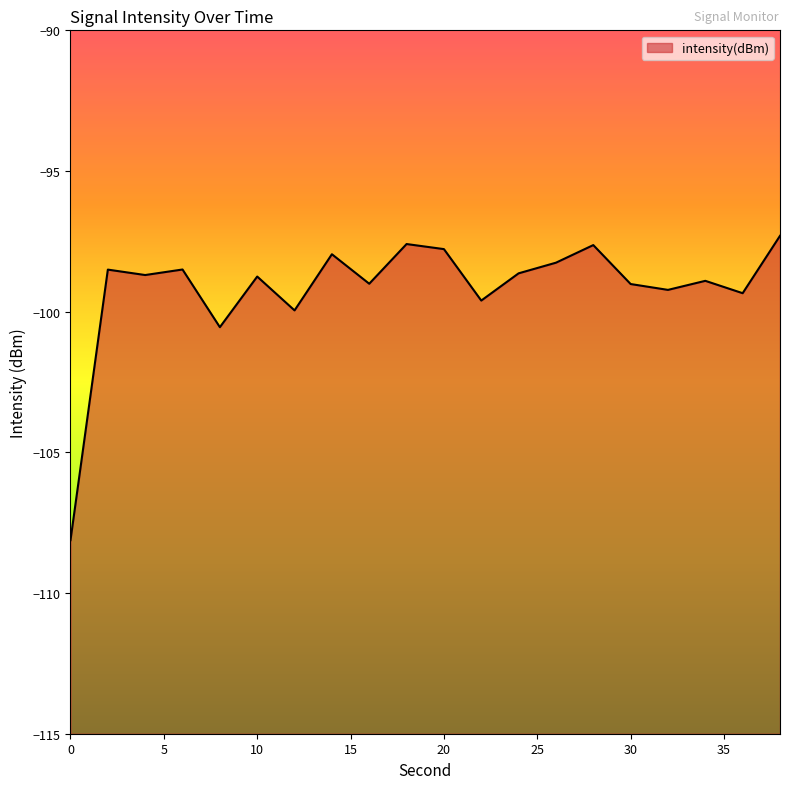

Between 34 and 32, which is larger?

34